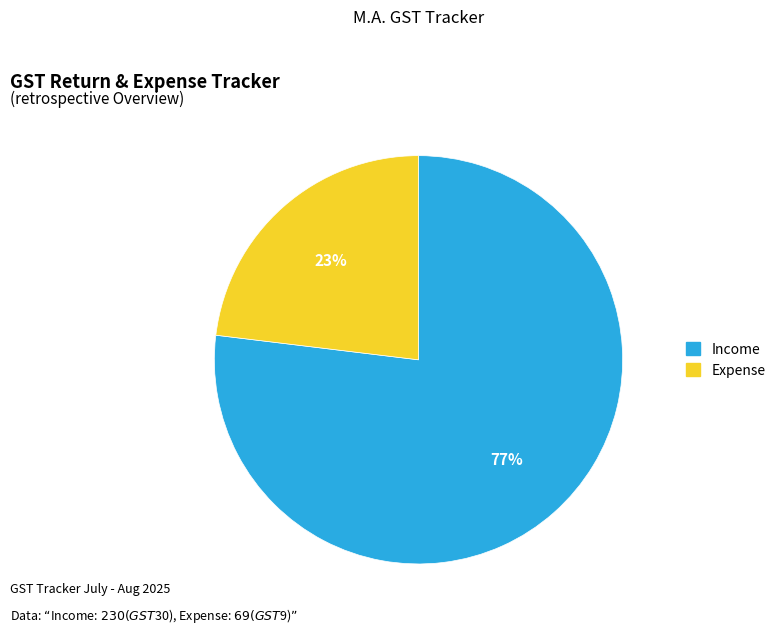

Does any single category account for the majority?

Yes